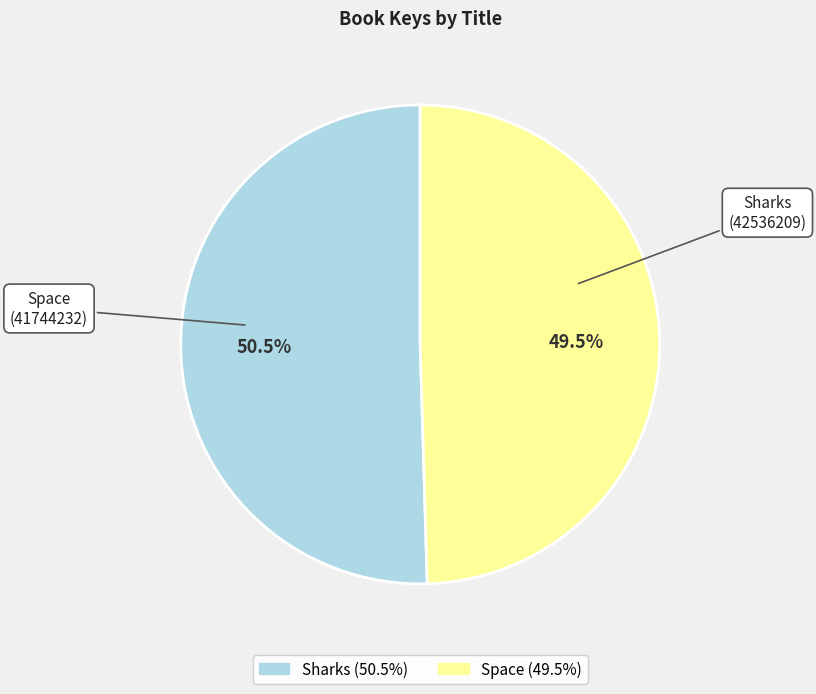

Between Space and Sharks, which is larger?

Sharks